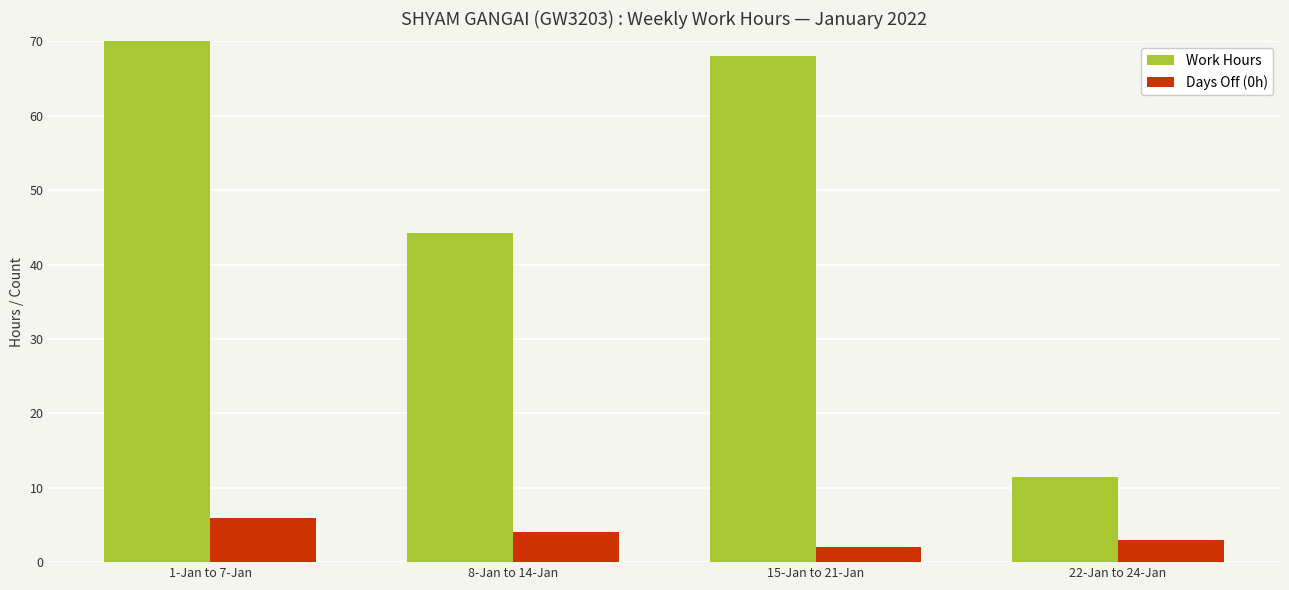

Rank the series by their average value, from highest to lowest.

Work Hours, Days Off (0h)